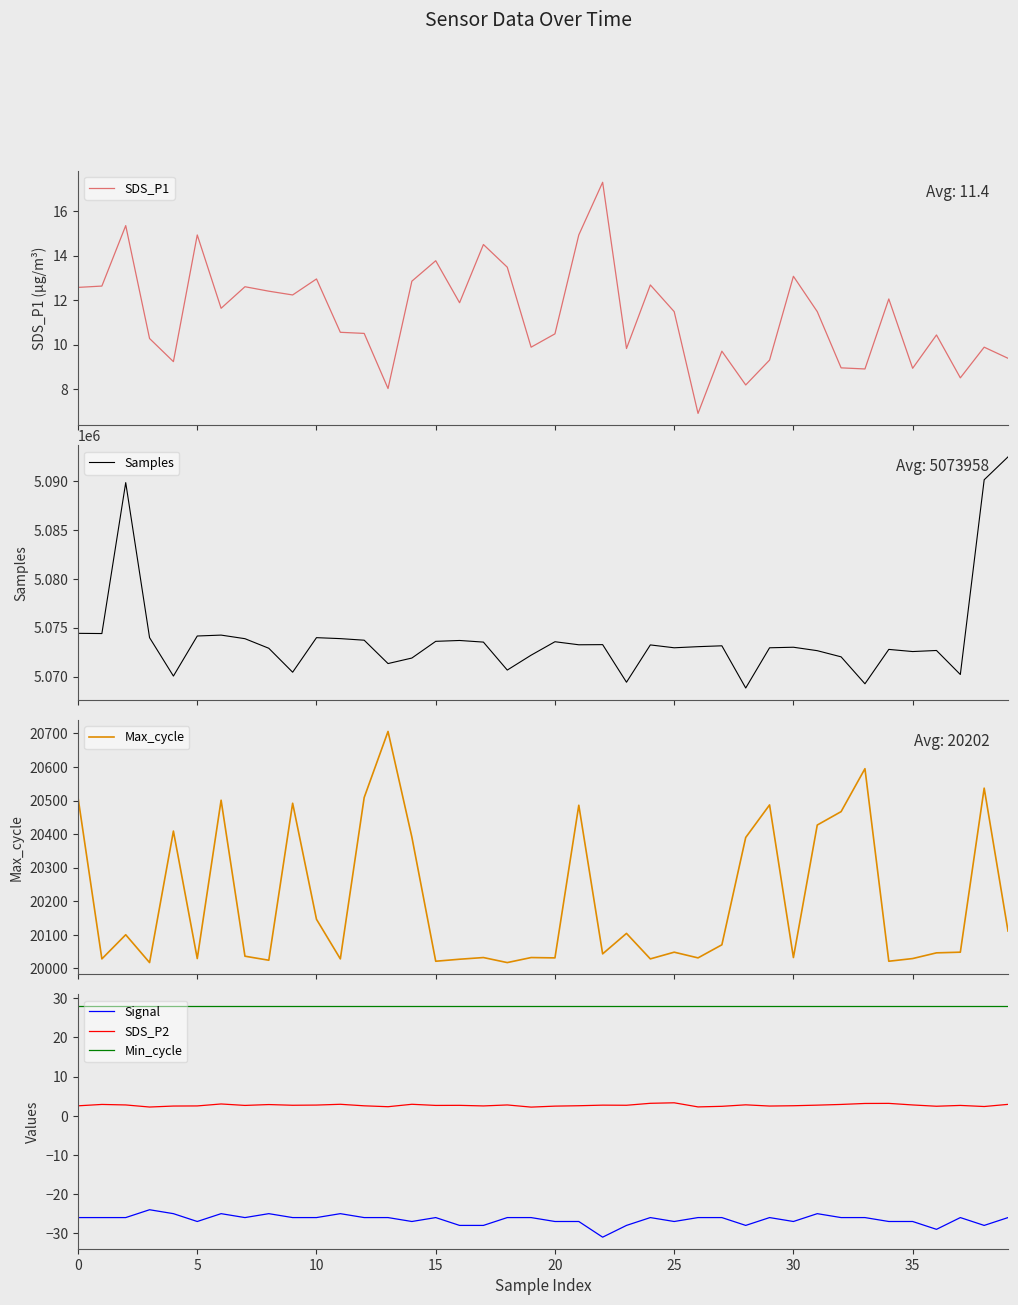

Does the chart display data point markers on the line(s)?

No